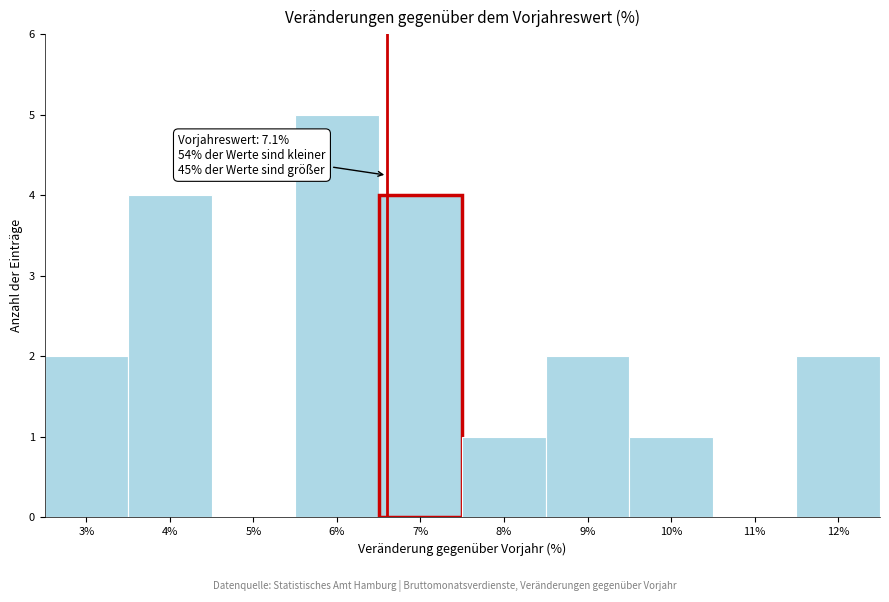

Reading left to right, transcribe all the data shown in this chart.

3%=2	4%=4	5%=0	6%=5	7%=4	8%=1	9%=2	10%=1	11%=0	12%=2